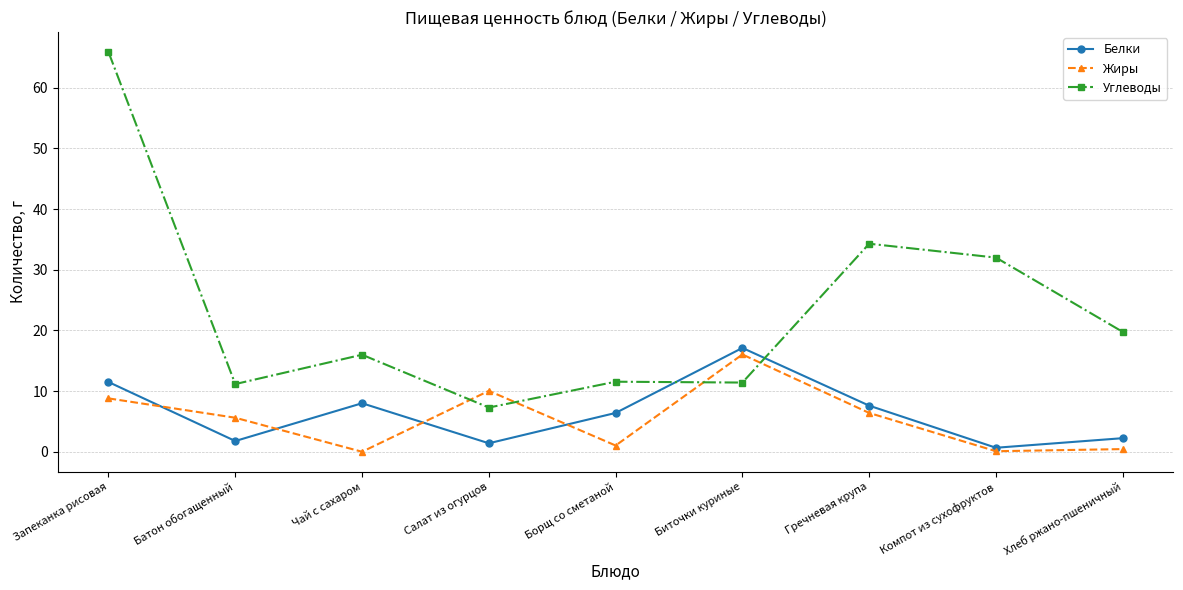

What is the value of the Углеводы point at the 1st from the left?

65.9